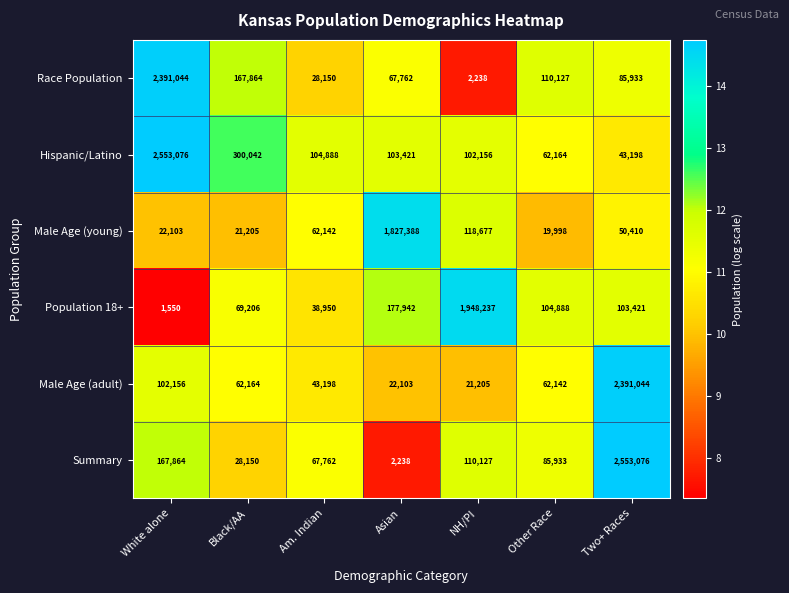

How many values in the Population 18+ series are below 103421?

3